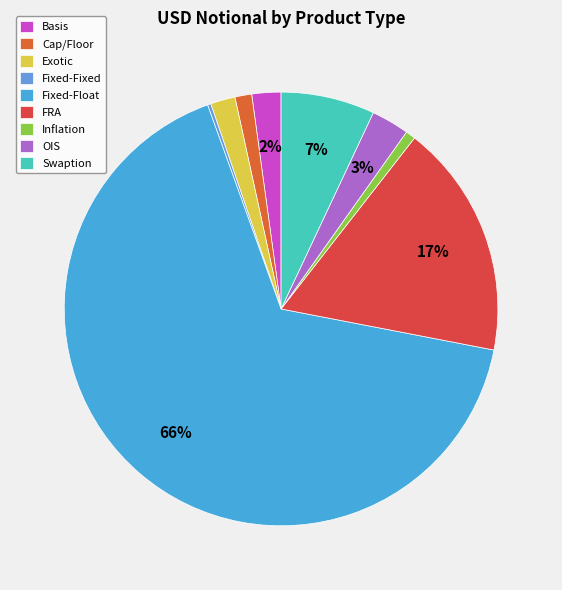

Is it true that Swaption is 7% of the pie?

True